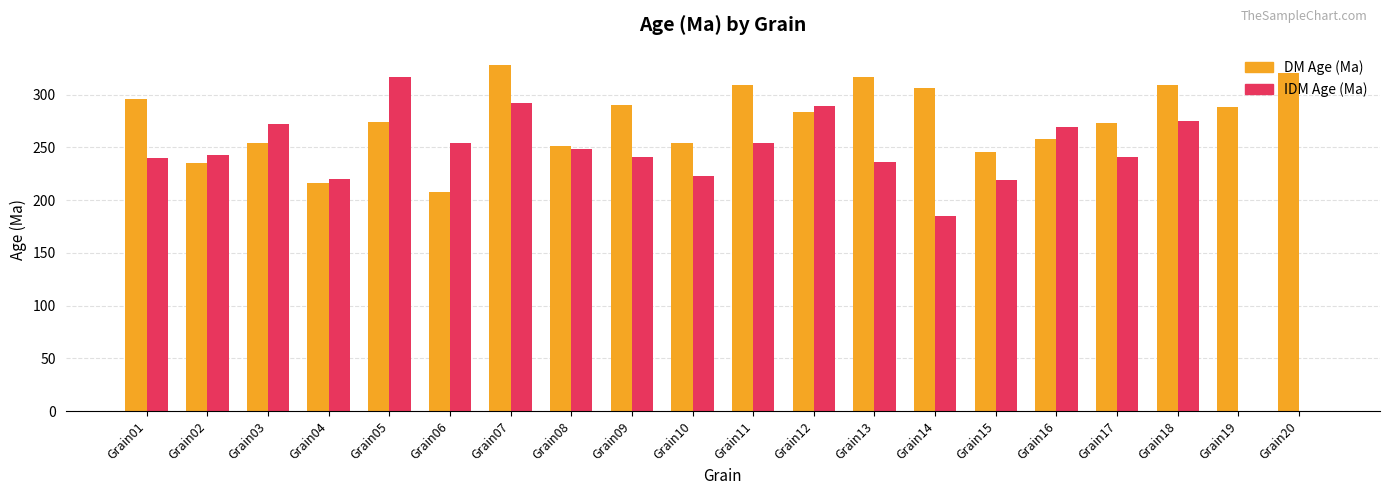

What is the maximum value for DM Age (Ma)?

328